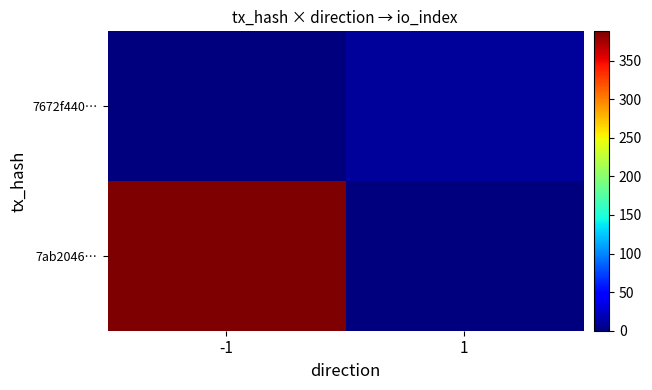

At how many categories does at least one series exceed 324?

1